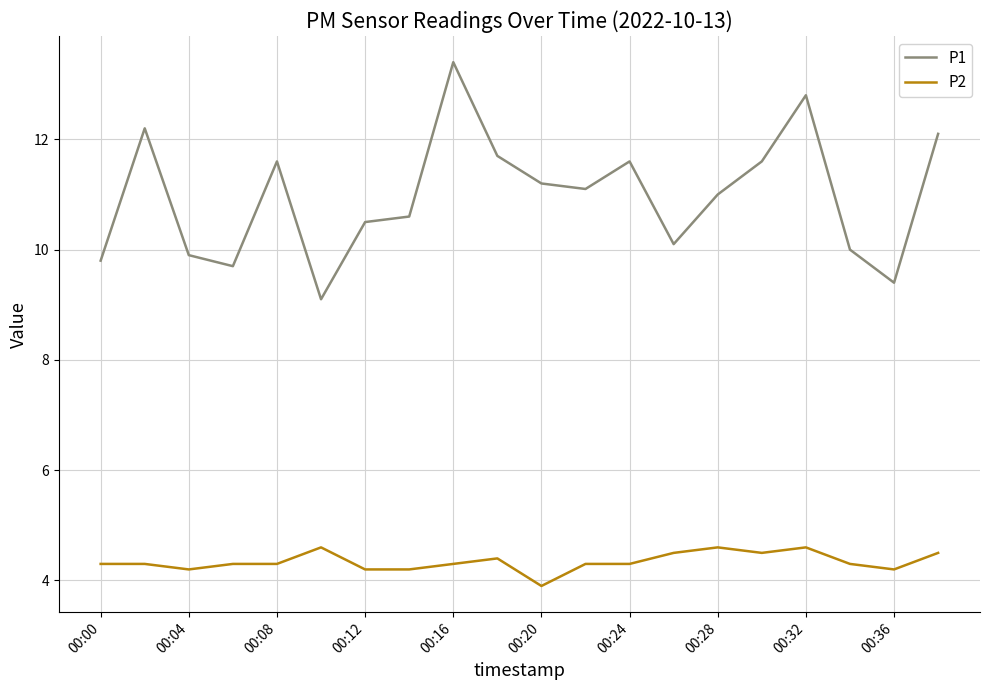

What is the minimum value for P1?

9.1